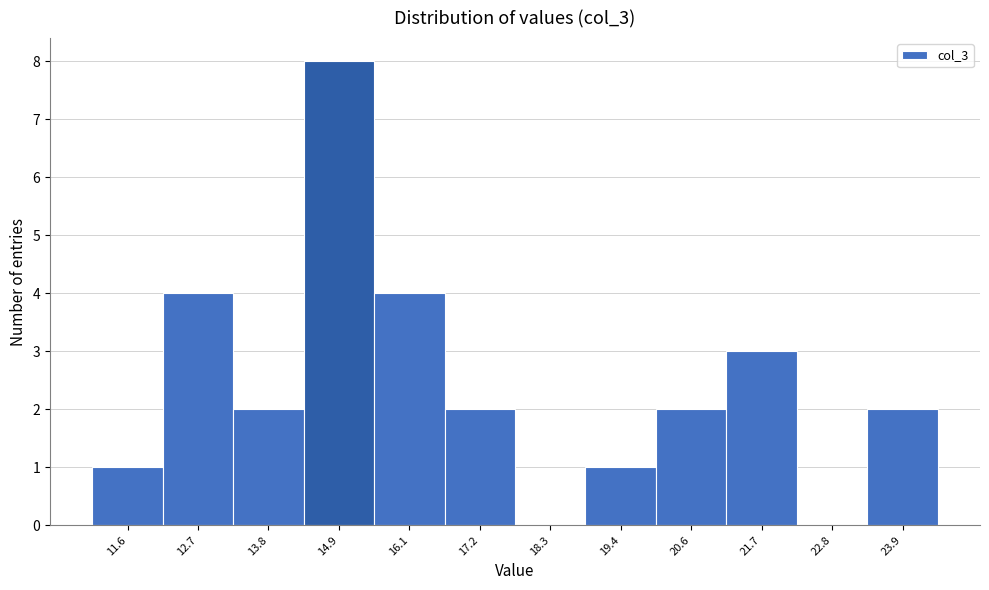

Reading left to right, transcribe this chart: for each bar, give the range it covers on the x-axis and its height. Neither the bar edges nor the heights are printed on the chart, so give them approximately, as read against the axes.

11.0 to 12.2: 1
12.2 to 13.2: 4
13.2 to 14.4: 2
14.4 to 15.6: 8
15.6 to 16.6: 4
16.6 to 17.8: 2
17.8 to 18.8: 0
18.8 to 20.0: 1
20.0 to 21.2: 2
21.2 to 22.2: 3
22.2 to 23.4: 0
23.4 to 24.6: 2